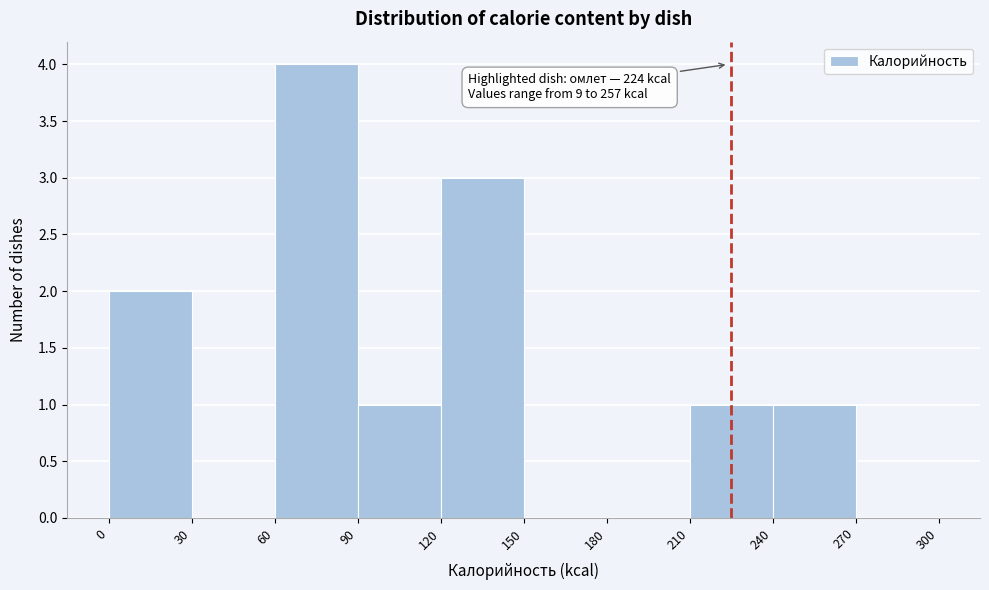

Which range on the x-axis has the tallest bar?

60 to 90